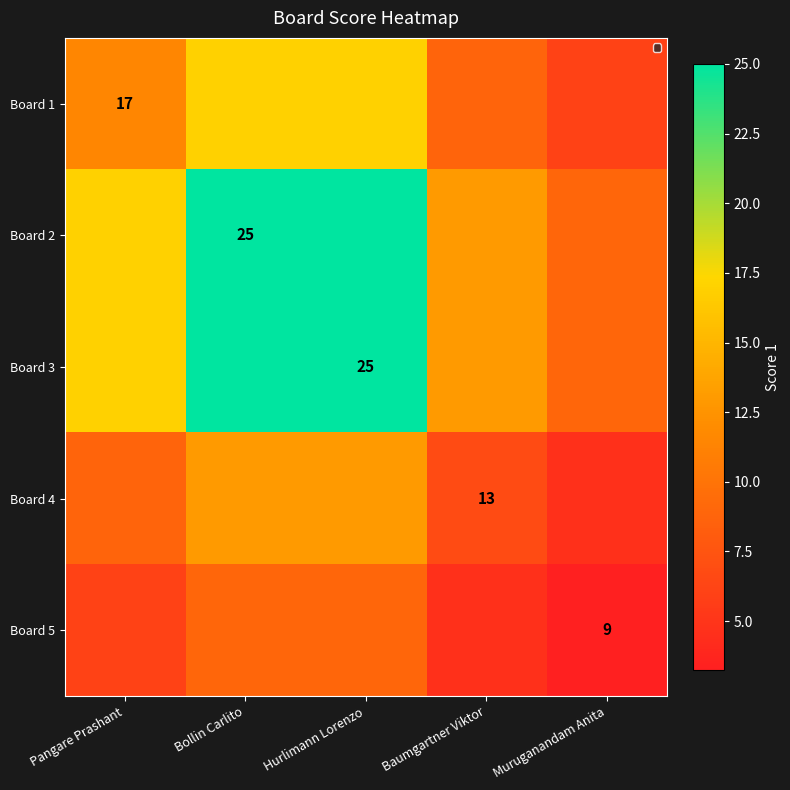

Is the value of Board 4 at Baumgartner Viktor greater than the value of Board 5 at Muruganandam Anita?

Yes